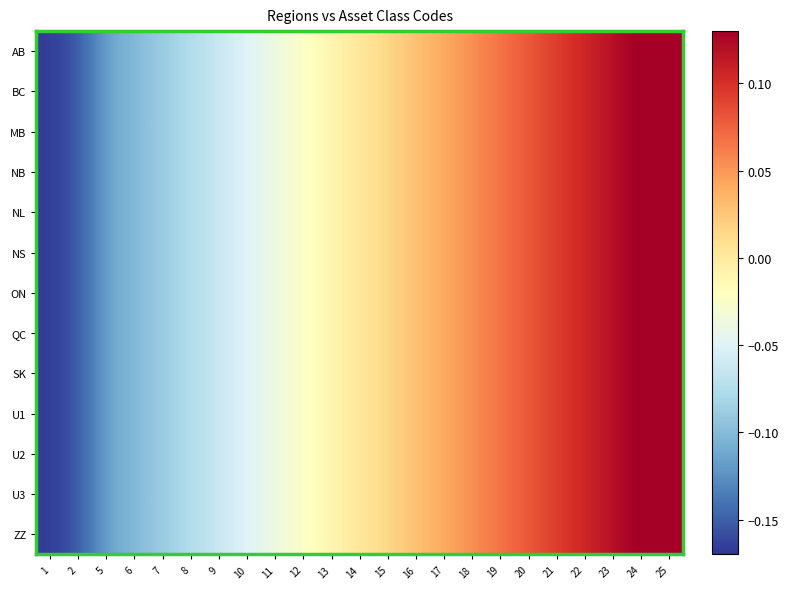

Which series has the largest total across all categories?

AB